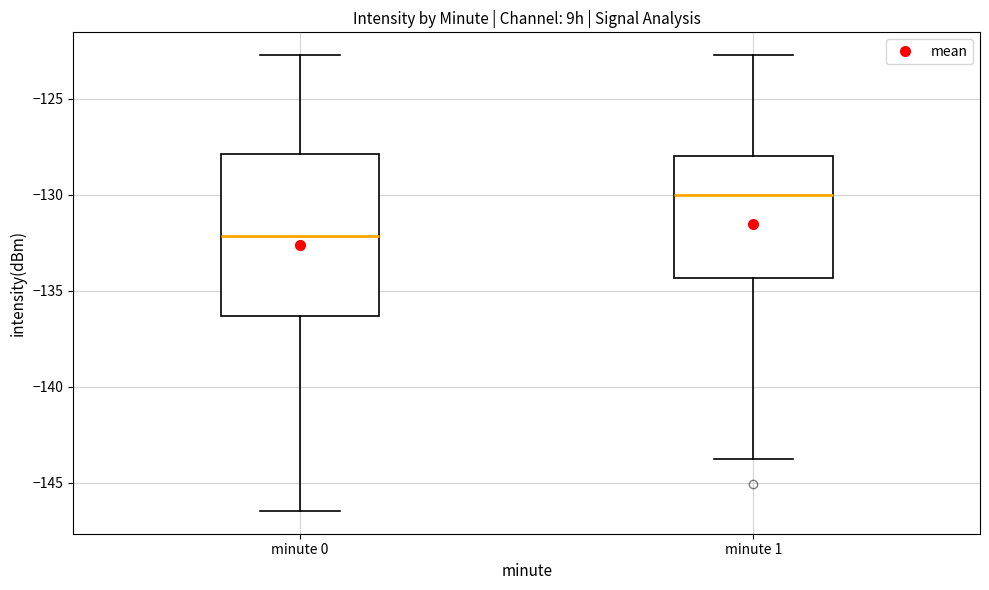

Which box has the lowest median line?

minute 0